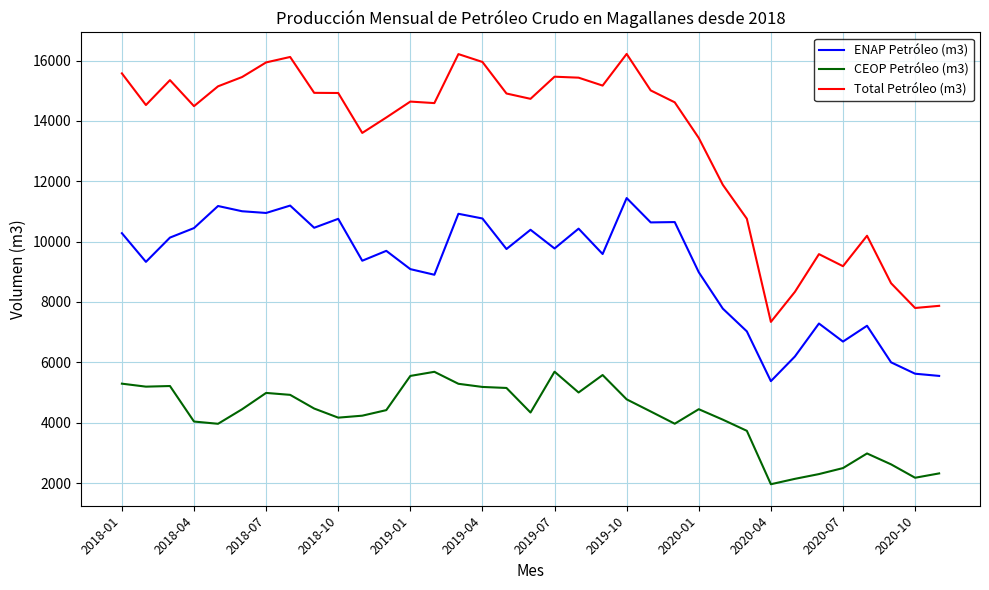

What is the highest value of the CEOP Petróleo (m3) series?

5690.6